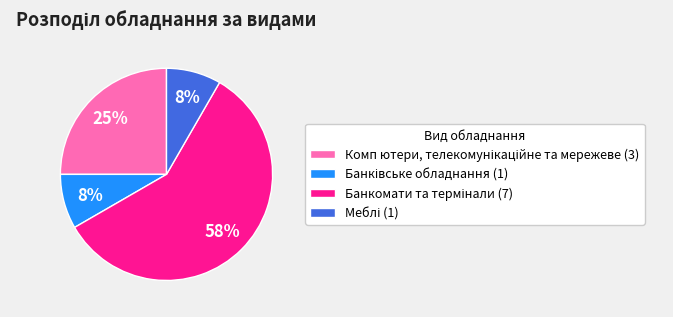

Is there any slice that represents more than half of the pie?

Yes